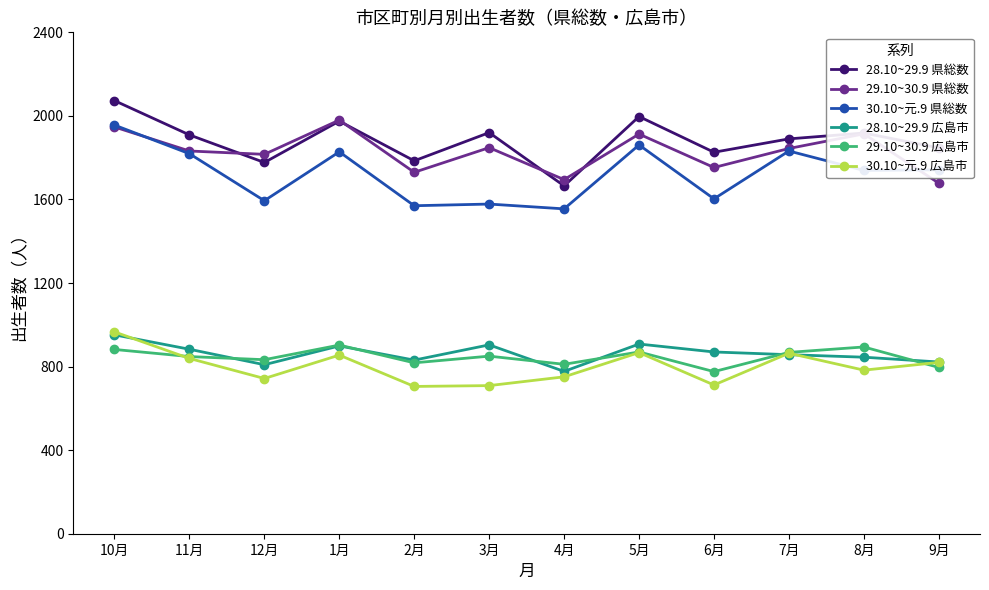

True or false: 28.10~29.9 県総数 and 28.10~29.9 広島市 cross at least once.

False